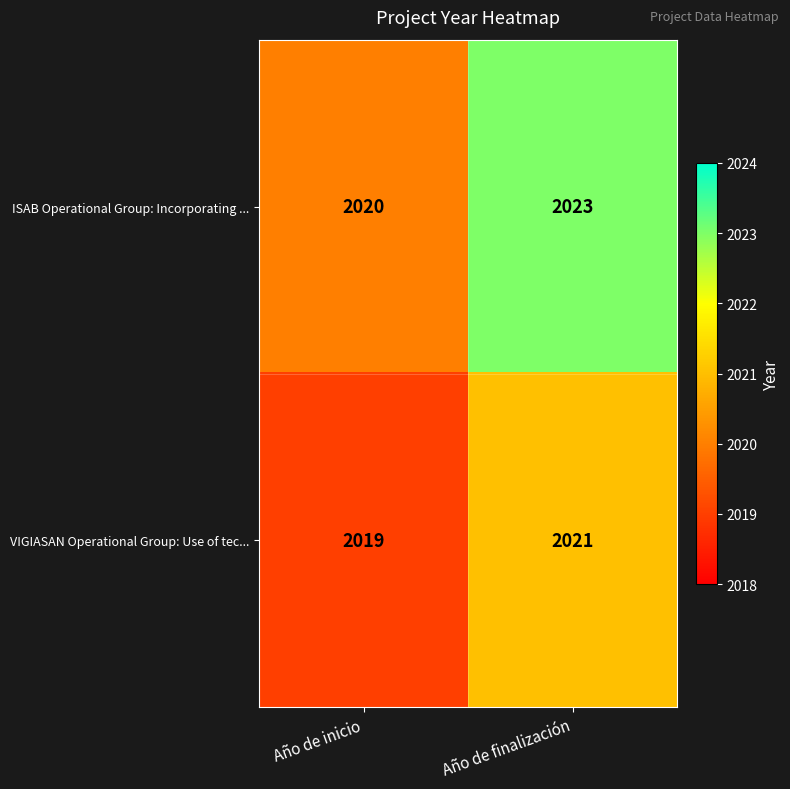

How many distinct data groups are displayed?

2